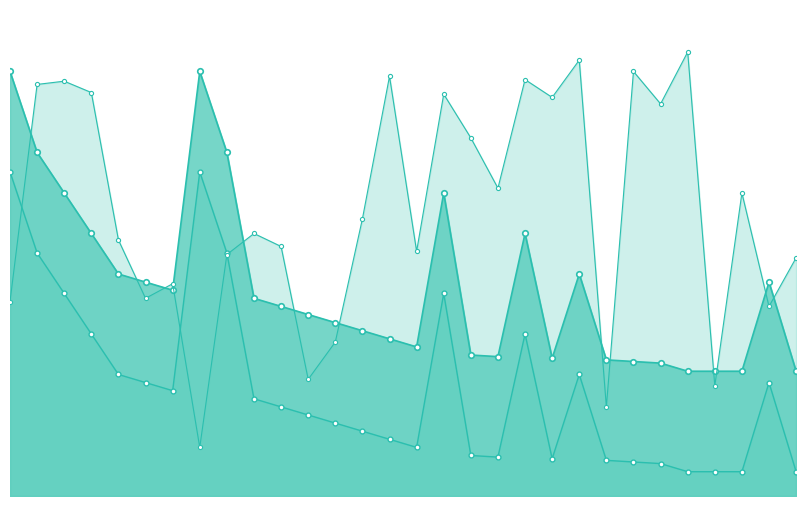

What is the value of the Performance Points point at the 28th from the left?

15